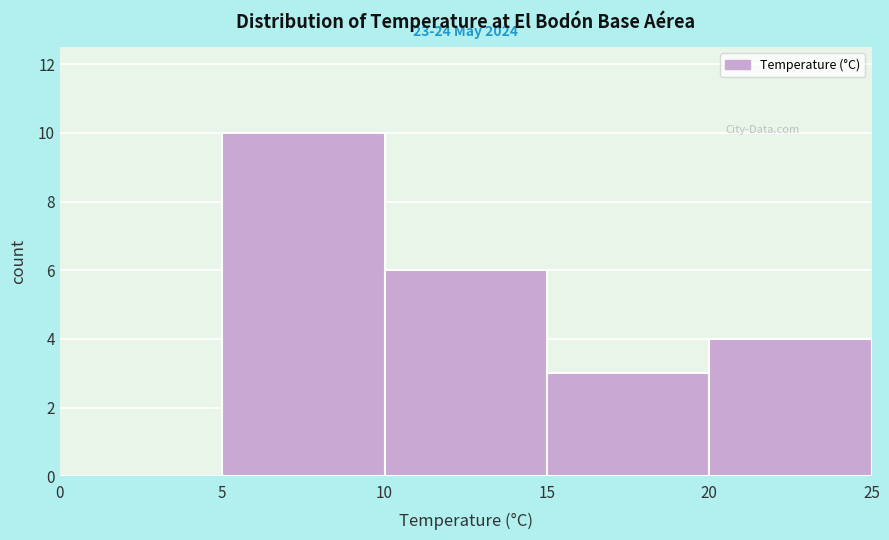

Which range on the x-axis has the tallest bar?

5 to 10